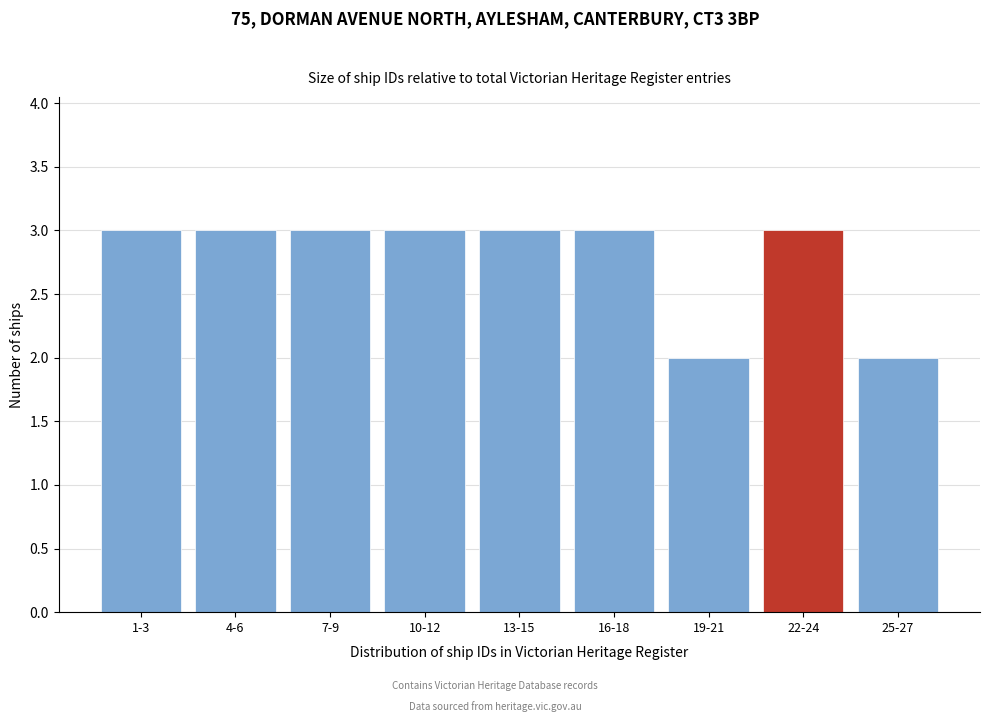

Reading left to right, transcribe all the data shown in this chart.

3	3	3	3	3	3	2	3	2